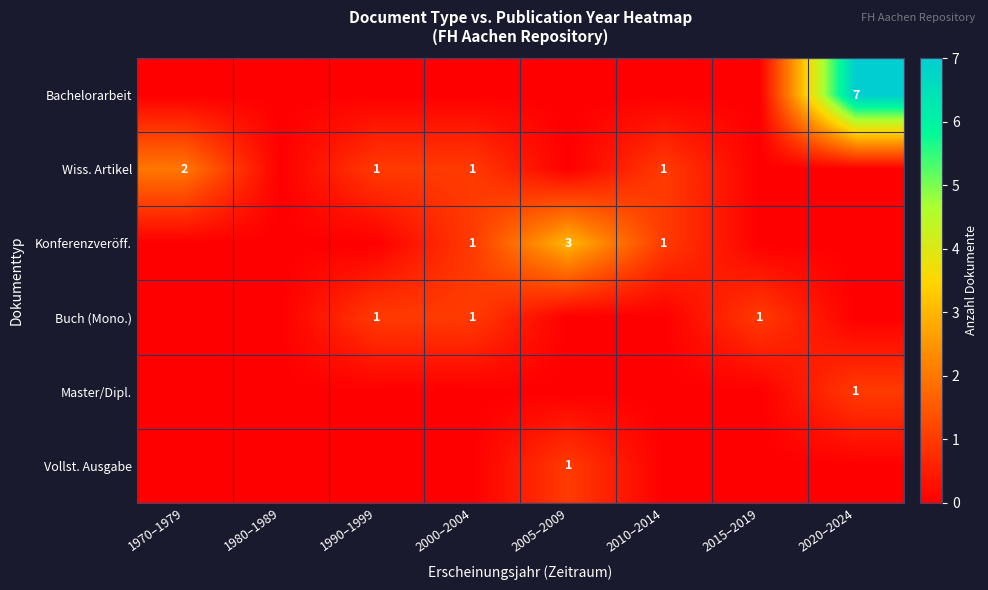

True or false: Konferenzveröff. has a value of 5 at 2005–2009.

False